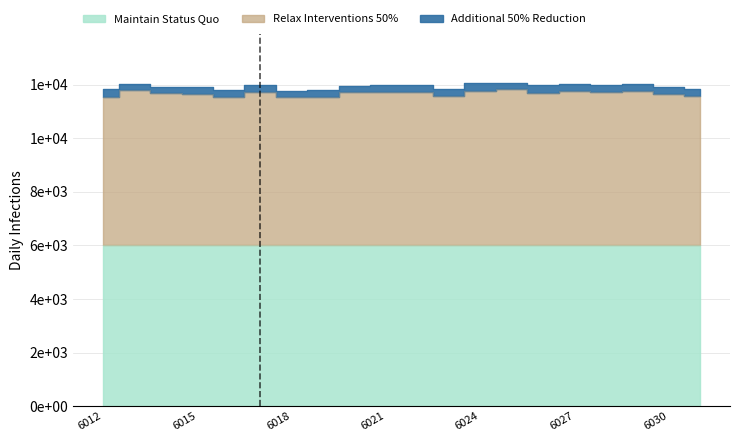

True or false: Maintain Status Quo and Relax Interventions 50% cross at least once.

False